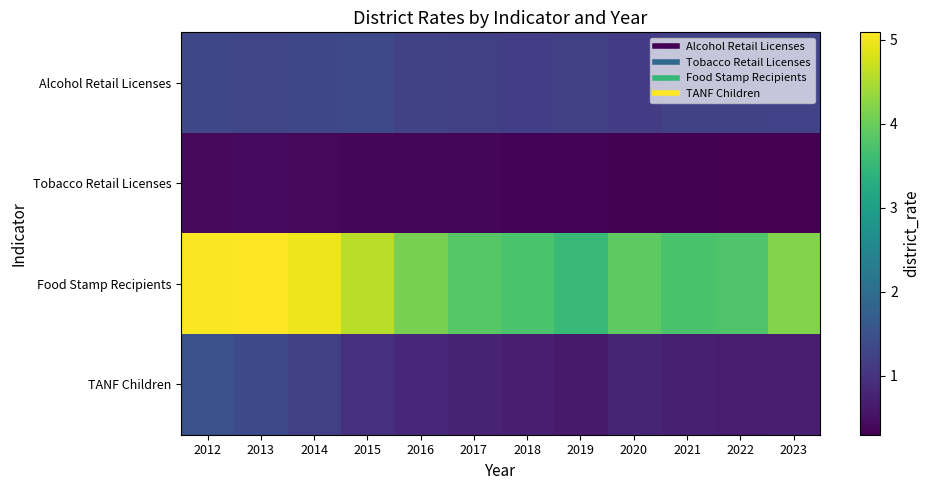

Reading left to right, what are all the values shown in this chart?

Alcohol Retail Licenses: 2012=1.3	2013=1.3	2014=1.3	2015=1.4	2016=1.2	2017=1.2	2018=1.2	2019=1.2	2020=1.2	2021=1.2	2022=1.2	2023=1.3
Tobacco Retail Licenses: 2012=0.4	2013=0.4	2014=0.4	2015=0.4	2016=0.4	2017=0.4	2018=0.3	2019=0.3	2020=0.3	2021=0.3	2022=0.3	2023=0.3
Food Stamp Recipients: 2012=5.1	2013=5.1	2014=5.0	2015=4.6	2016=4.1	2017=3.9	2018=3.7	2019=3.5	2020=3.9	2021=3.7	2022=3.8	2023=4.2
TANF Children: 2012=1.5	2013=1.4	2014=1.2	2015=0.9	2016=0.8	2017=0.8	2018=0.7	2019=0.7	2020=0.8	2021=0.7	2022=0.7	2023=0.7